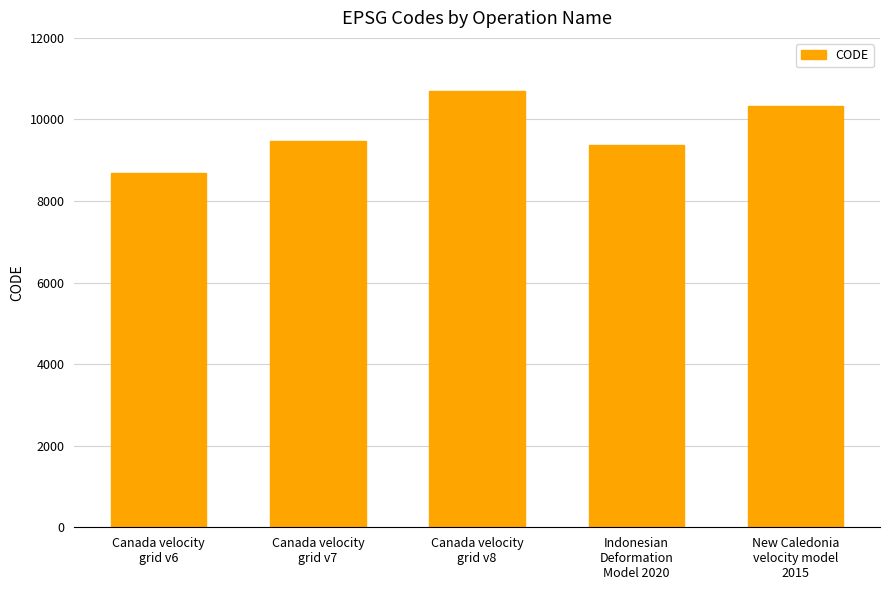

Reading right to left, extract all data points from this chart.

10323	9375	10707	9483	8676